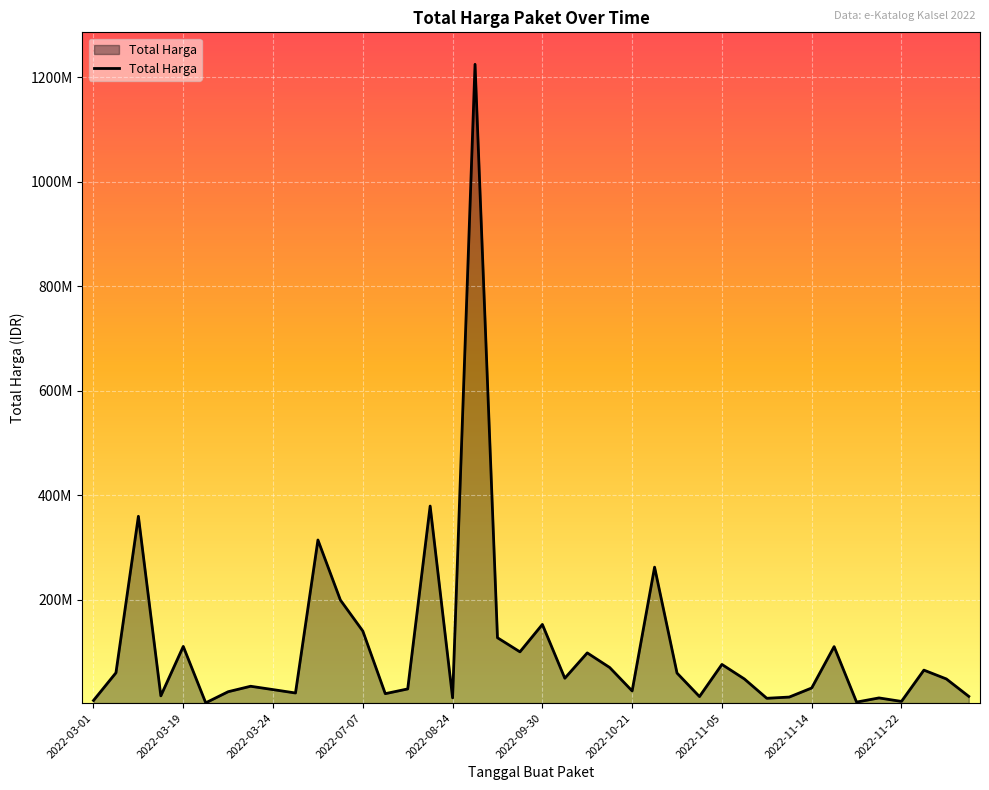

How many interior local valleys (lower than both neighbors) does the data have?

12